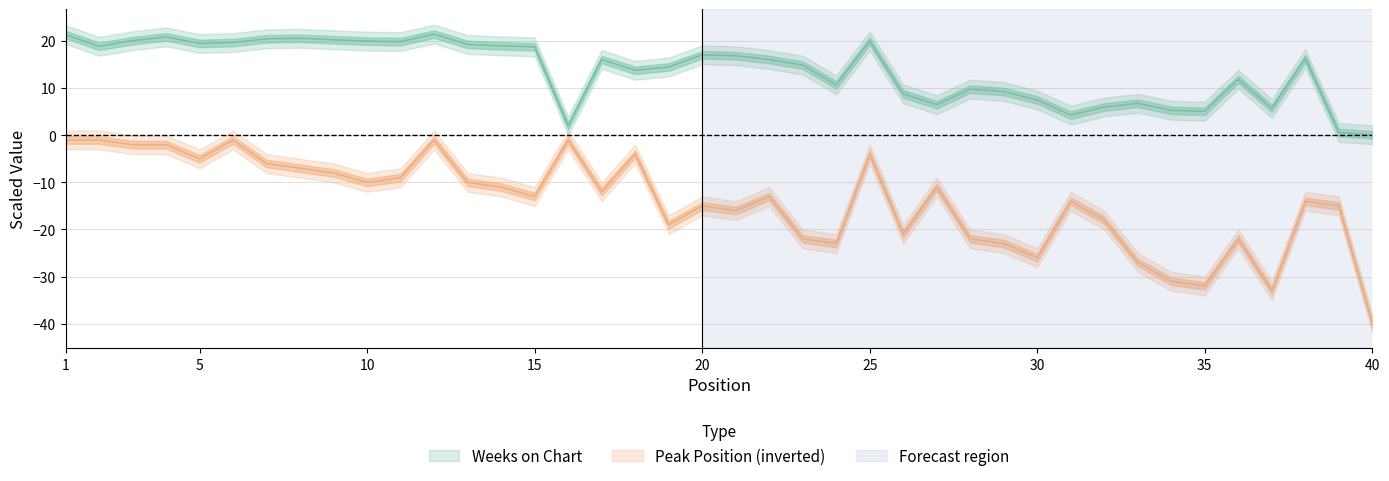

Which category has the lowest value in the Weeks on Chart series?

40